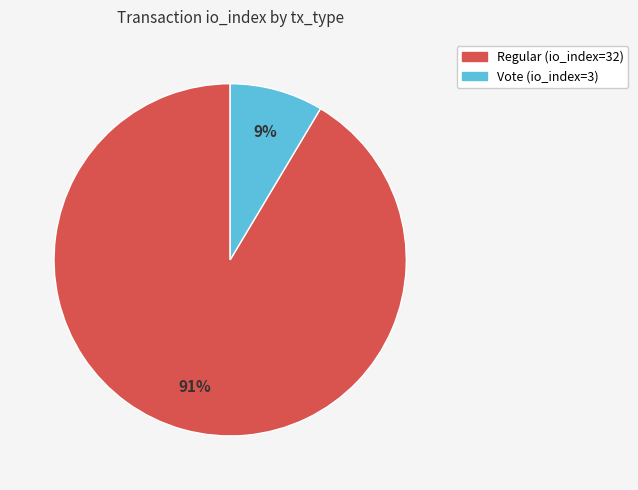

Is there any slice that represents more than half of the pie?

Yes